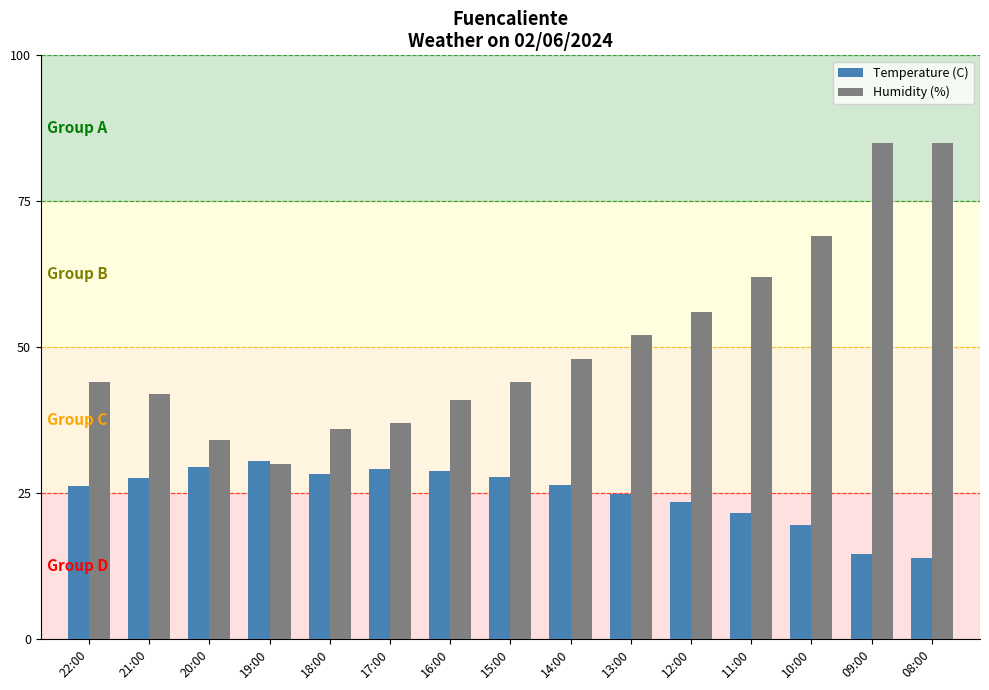

What is the label of the 5th bar from the left?

18:00